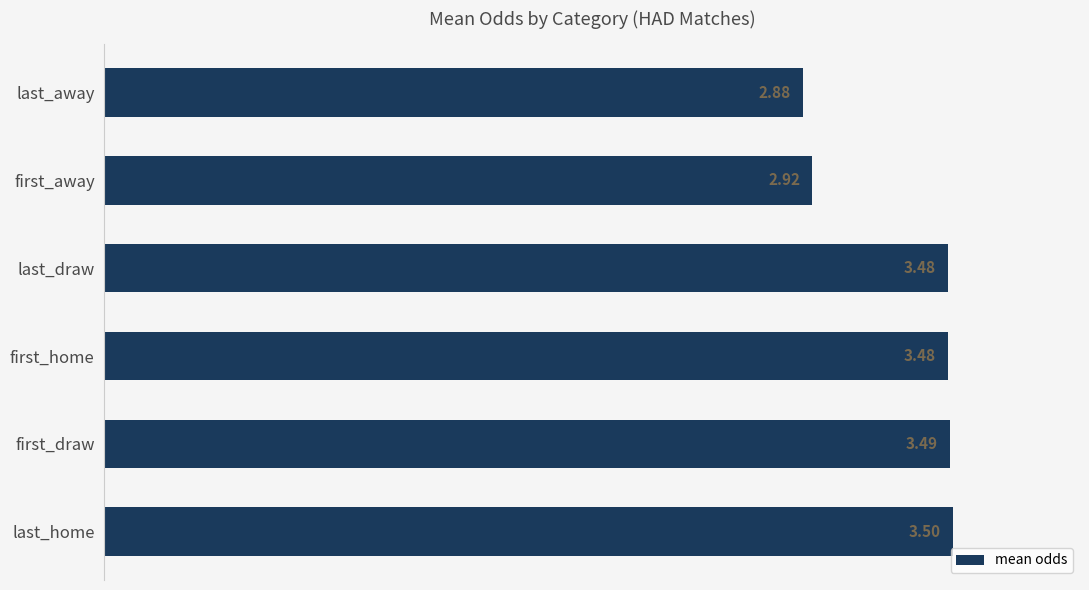

What is the average value?

3.3